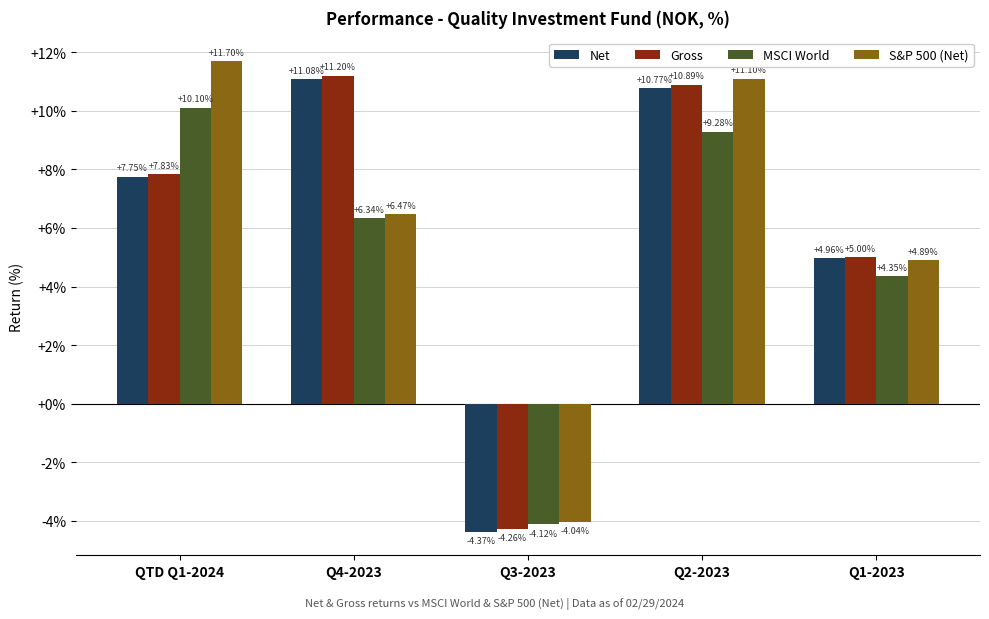

What is the difference between the highest and lowest values at Q4-2023?

4.9